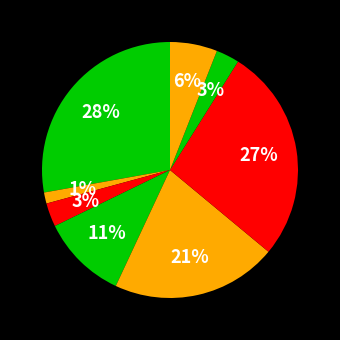

What is the largest slice in the pie chart?

суп молочный